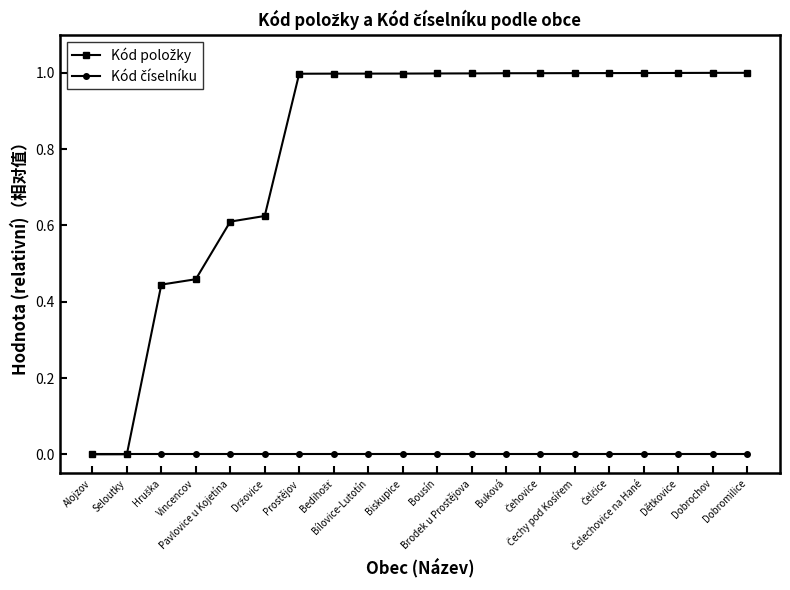

What is the greatest value displayed?

1.0